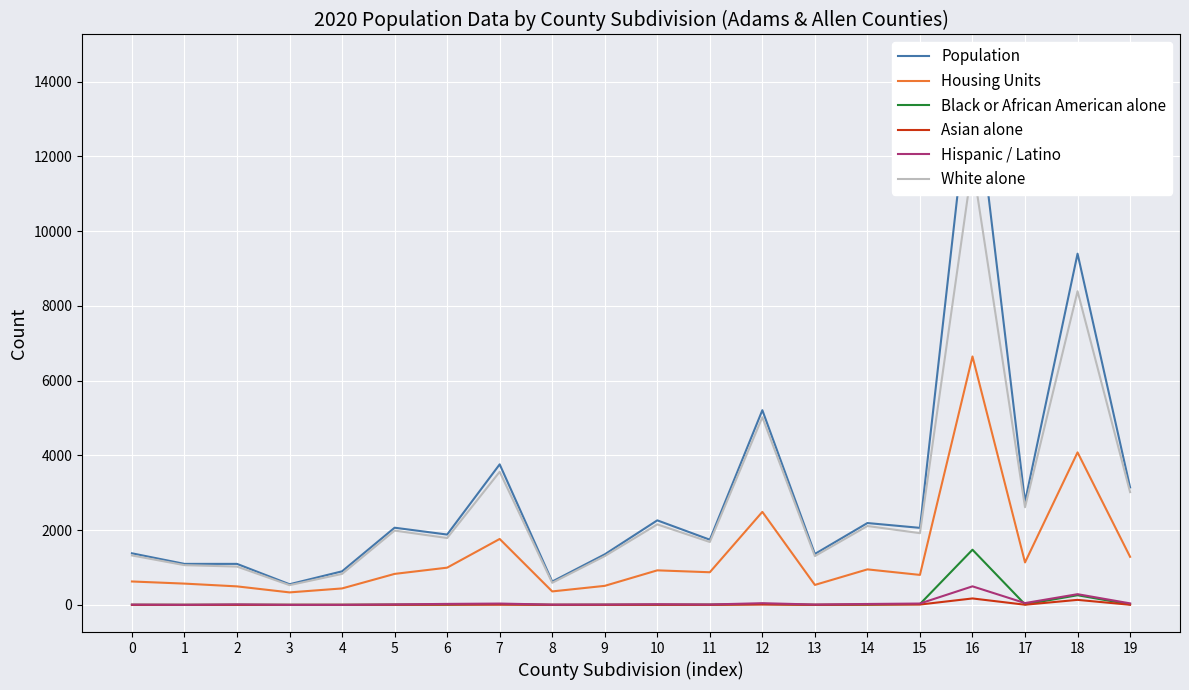

What is the difference between the Black or African American alone values at 17 and 14?

8